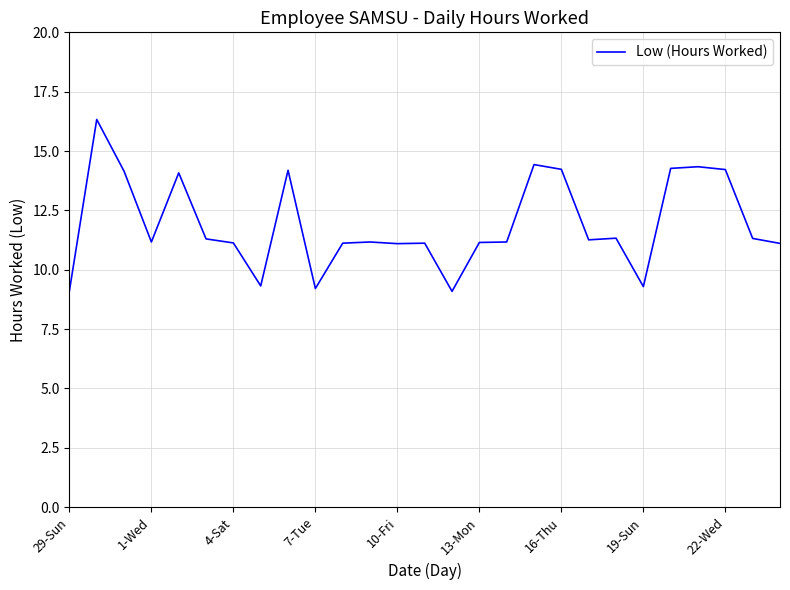

How many values exceed 11?

22